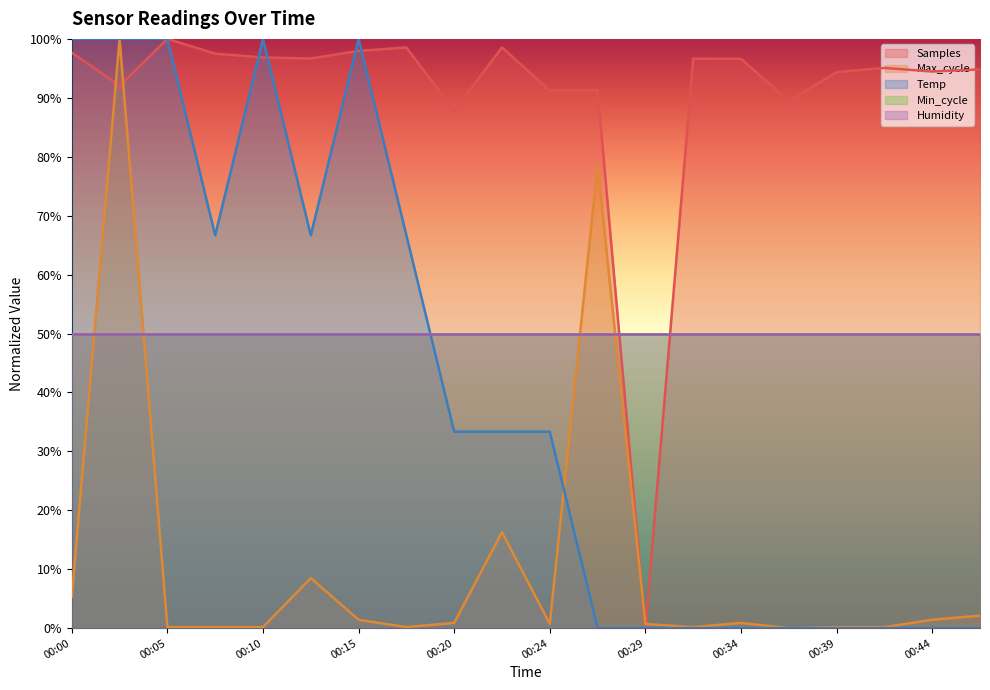

What is the value of the Samples point at the 4th from the left?

97.5